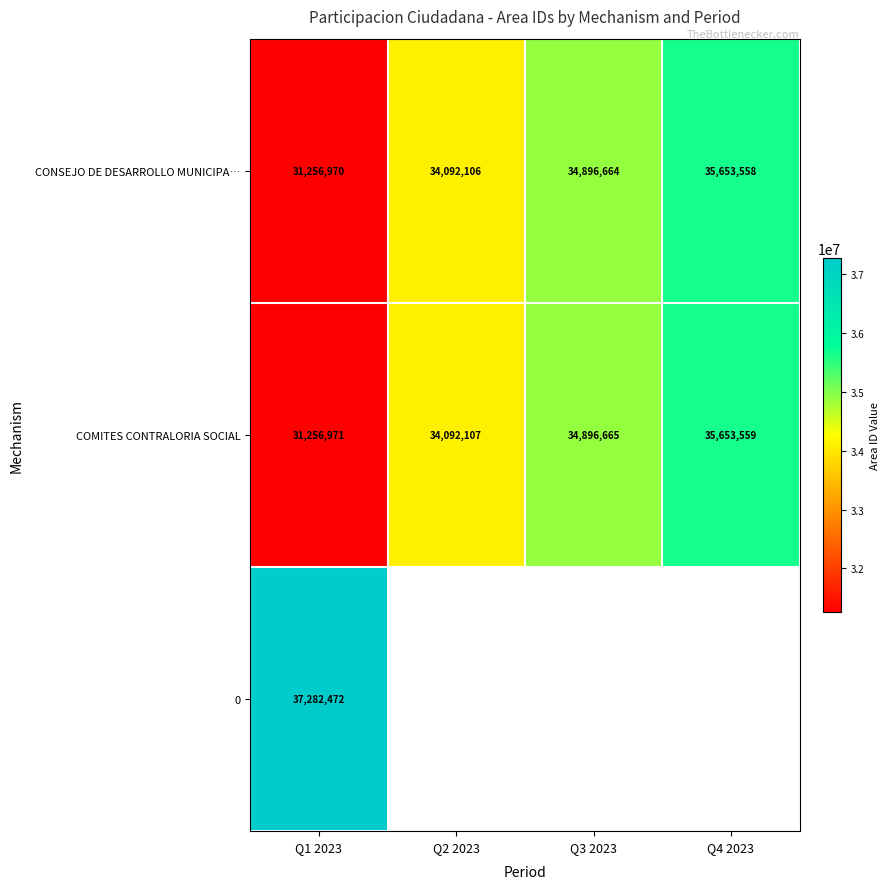

What is the difference between the CONSEJO DE DESARROLLO MUNICIPA… values at Q4 2023 and Q2 2023?

1561452